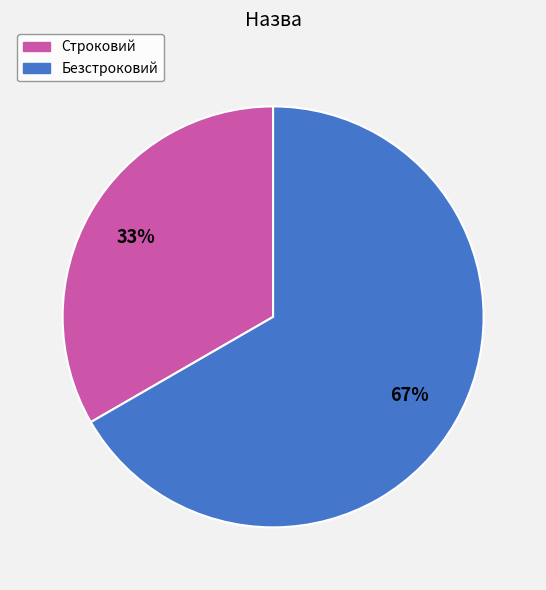

Is Безстроковий the majority of the pie?

Yes